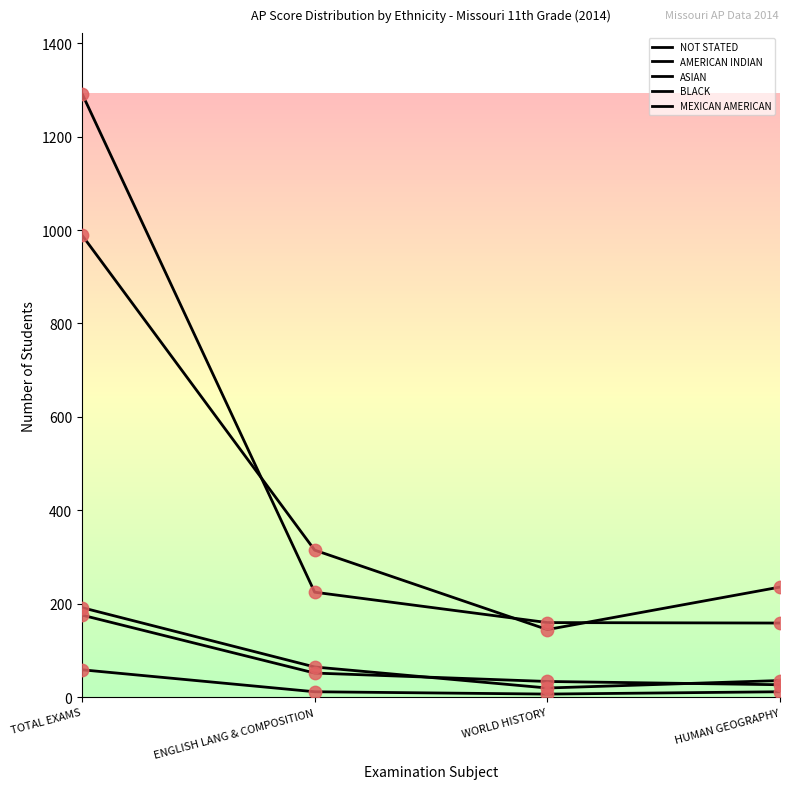

How many lines are shown in the chart?

5